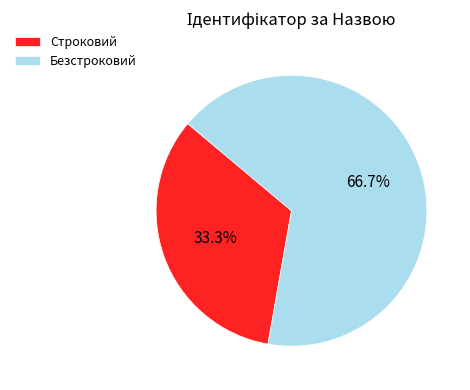

To the nearest percent, what is the difference between the Безстроковий and Строковий slice percentages?

33%